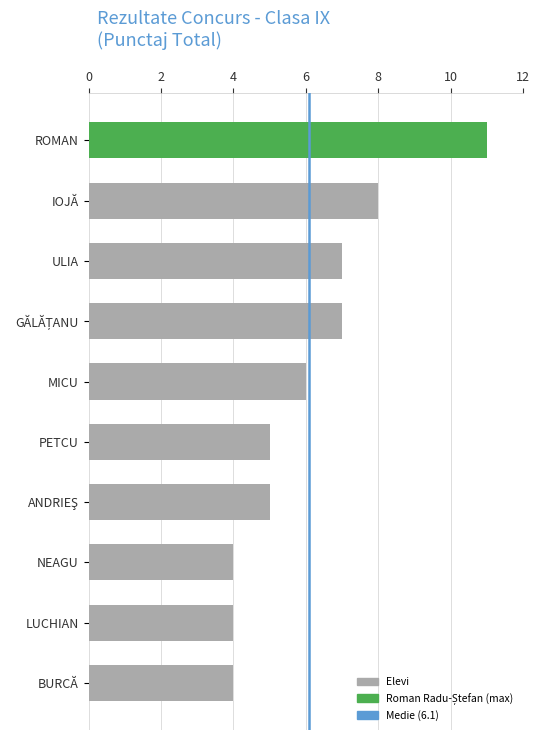

The chart shows a value of 7 at BURCĂ. True or false?

False